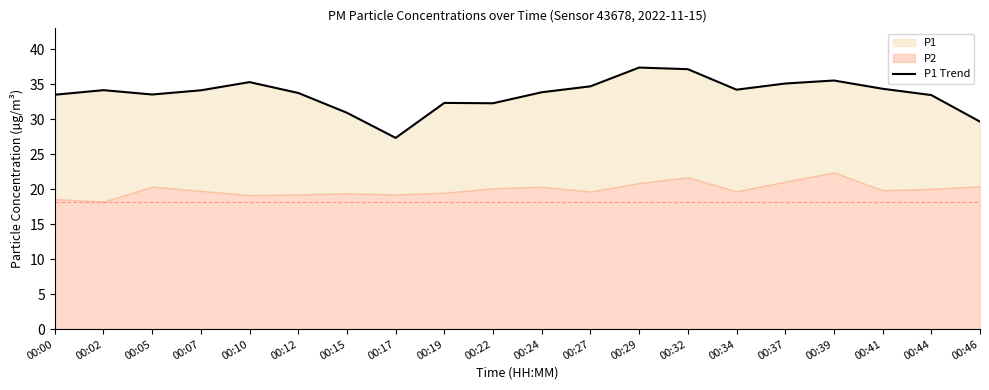

True or false: the data shows 13.7 at 00:00.

False